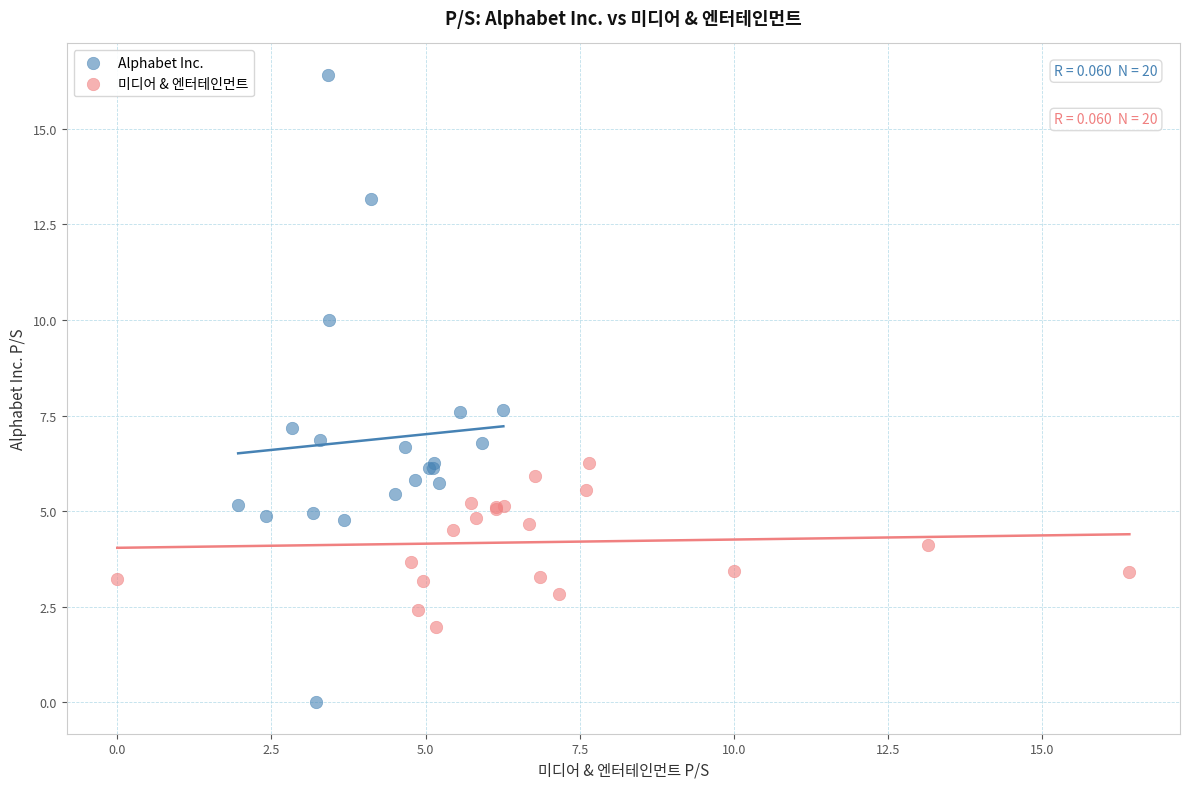

What are all the series names shown in the legend?

Alphabet Inc., 미디어 & 엔터테인먼트